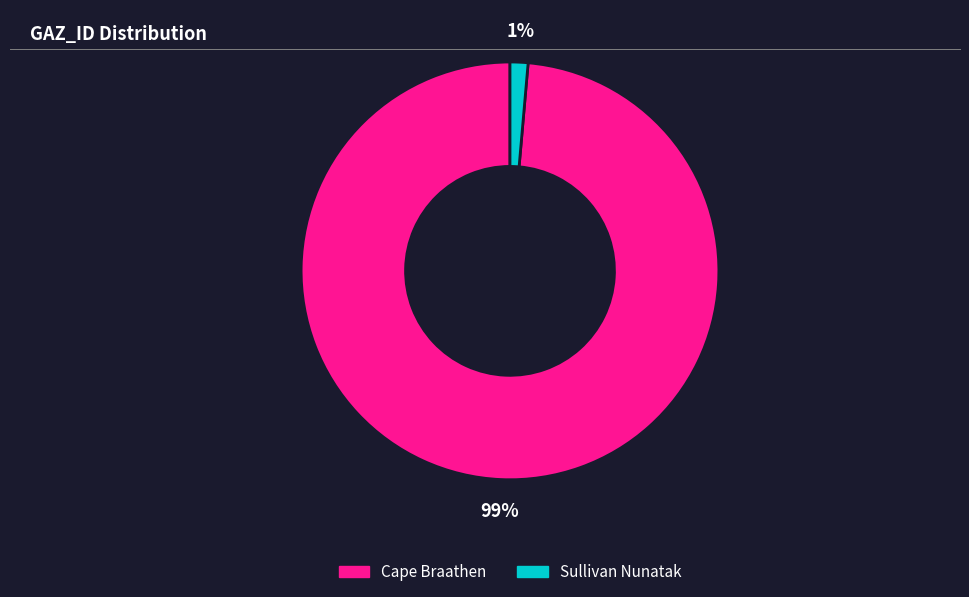

To the nearest percent, what is the average slice percentage?

50%